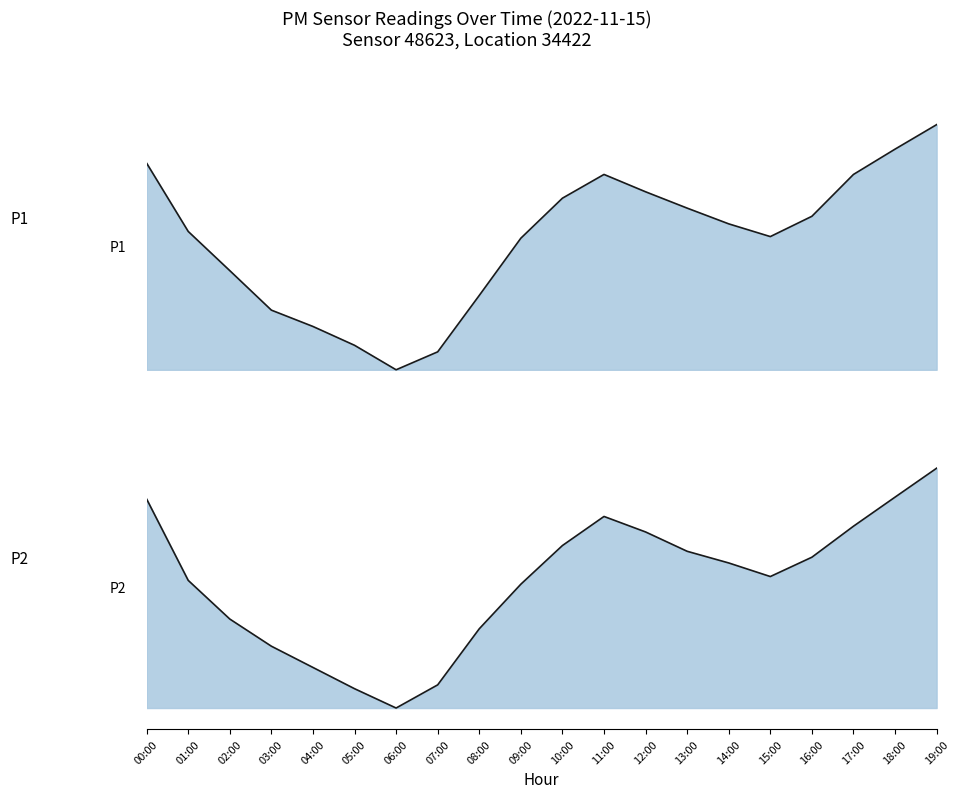

True or false: P2 and P1 intersect in this chart.

False